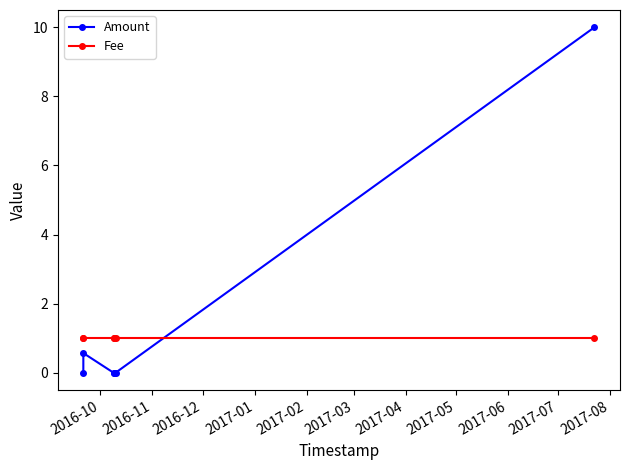

Is this an area chart (filled region under the line)?

No